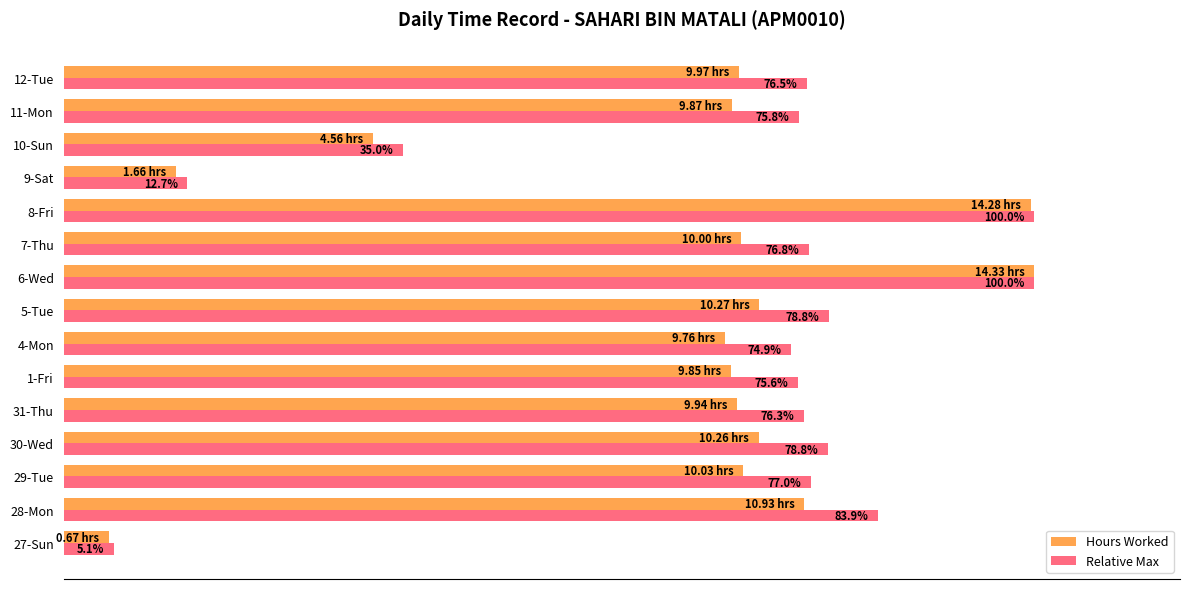

Between 28-Mon and 8-Fri, which series saw the biggest shift?

Hours Worked